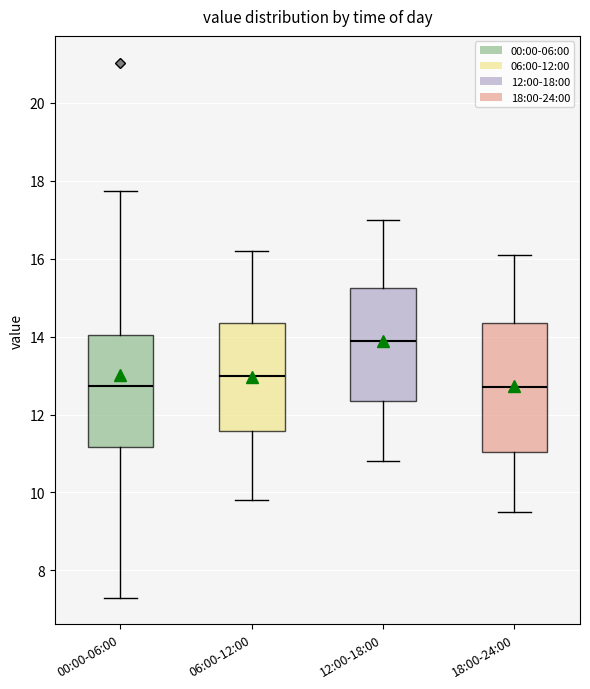

Reading left to right, transcribe this box plot: for each box, give where its median line is, the range the box spans, and where its two whiskers end, as read against the y-axis. The values are not printed on the chart, so give them approximately, as read against the axis.

00:00-06:00: median 12.8, box 11.2 to 14.0, whiskers 7.4 to 17.8
06:00-12:00: median 13.0, box 11.6 to 14.4, whiskers 9.8 to 16.2
12:00-18:00: median 14.0, box 12.4 to 15.2, whiskers 10.8 to 17.0
18:00-24:00: median 12.8, box 11.0 to 14.4, whiskers 9.6 to 16.2